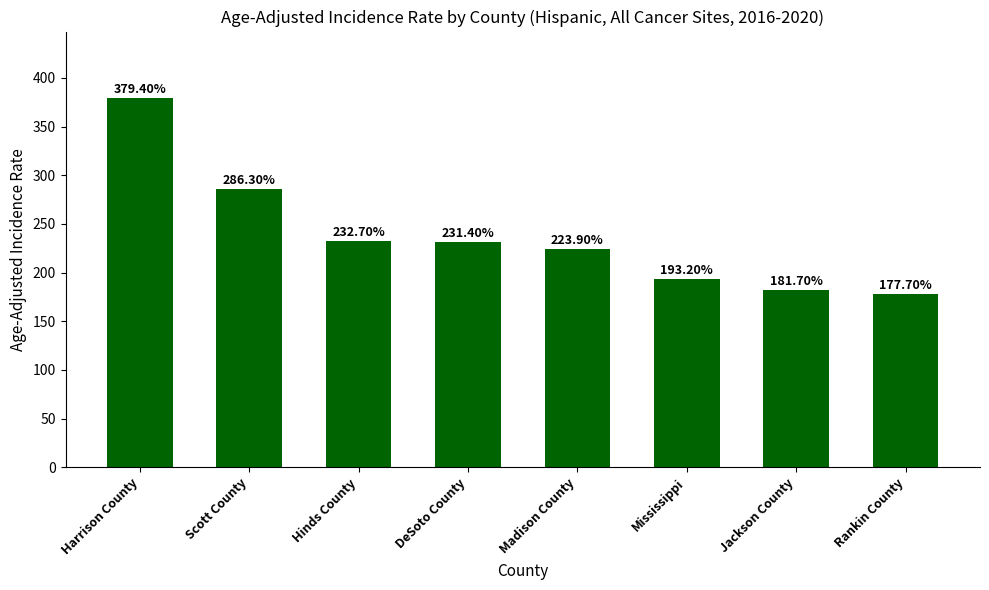

True or false: the data shows 181.7 at Jackson County.

True